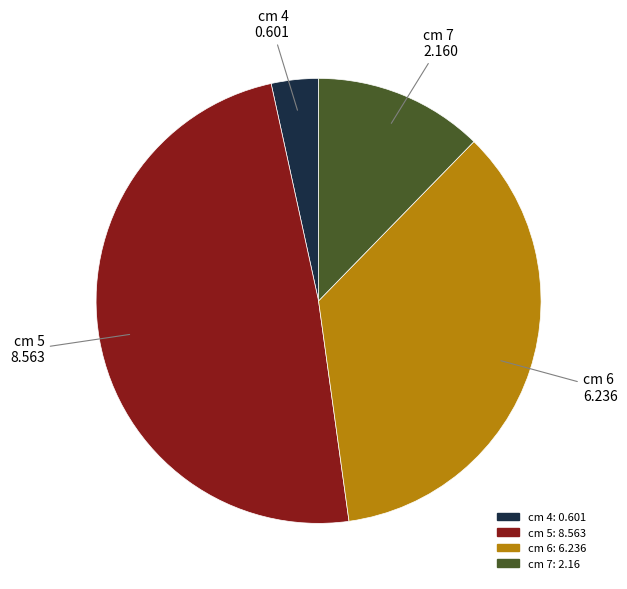

Is there a majority slice in this chart?

No